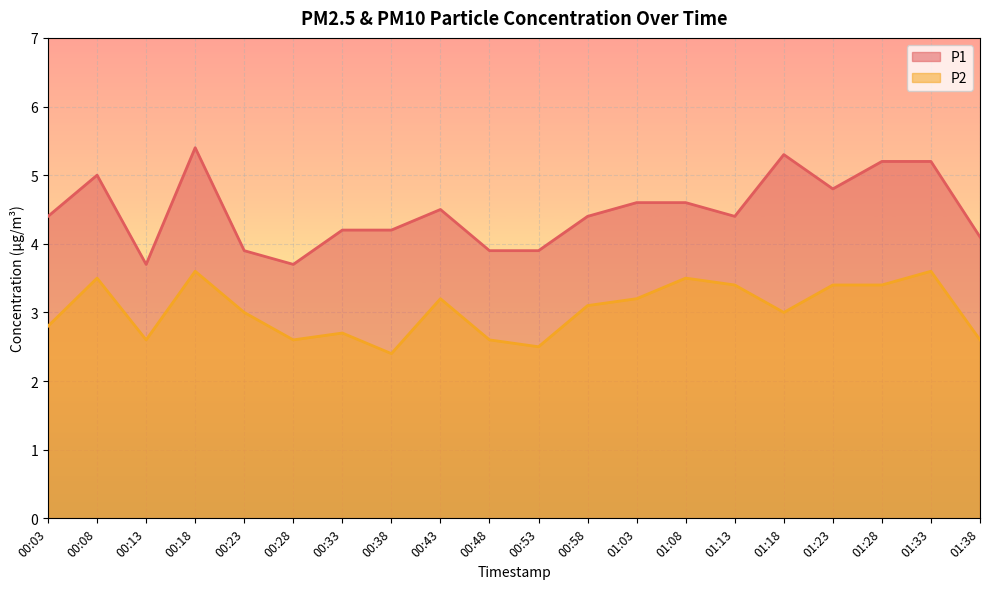

At how many categories does at least one series exceed 4?

15